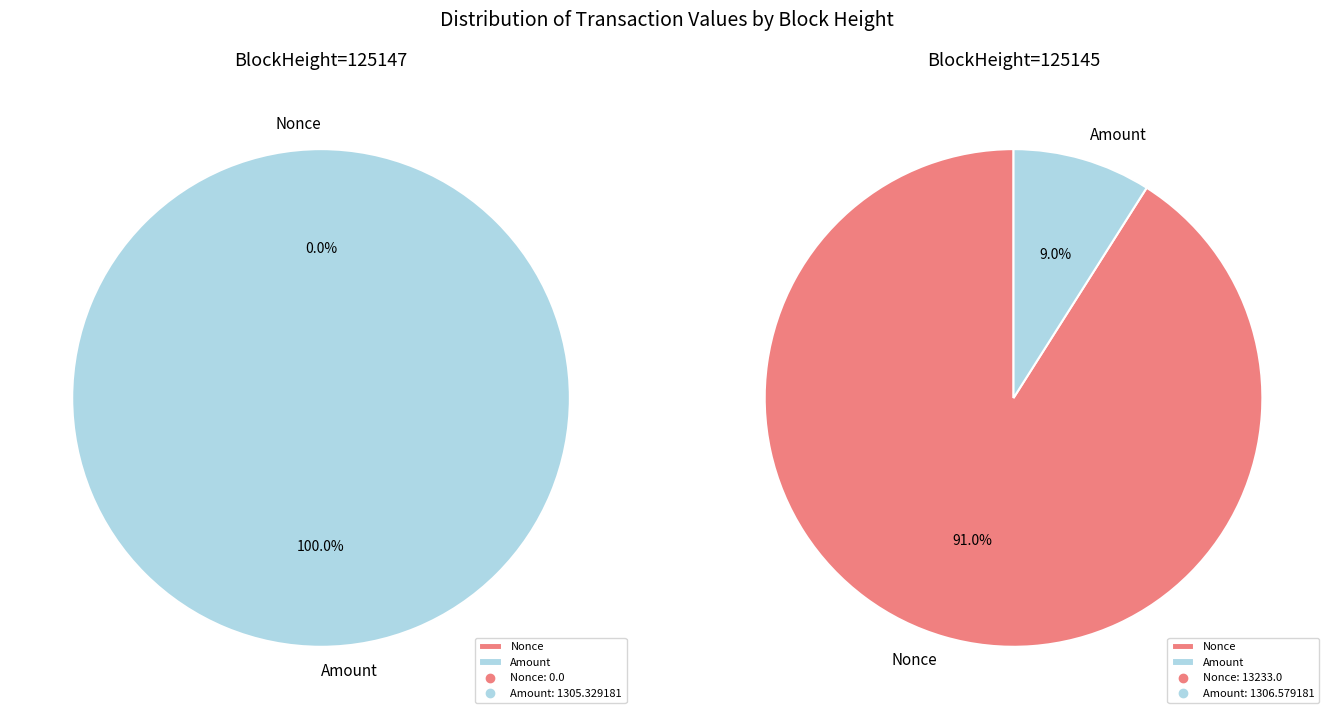

What percentage is the Amount slice, to the nearest percent?

9%